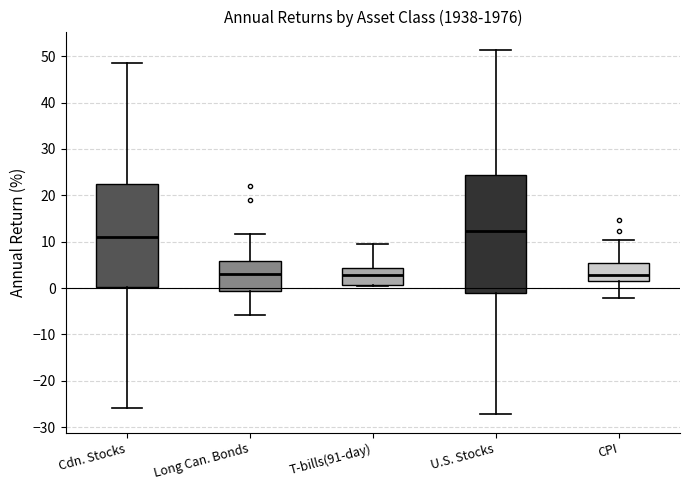

Comparing the boxes themselves (not the whiskers), which one is the tallest?

U.S. Stocks